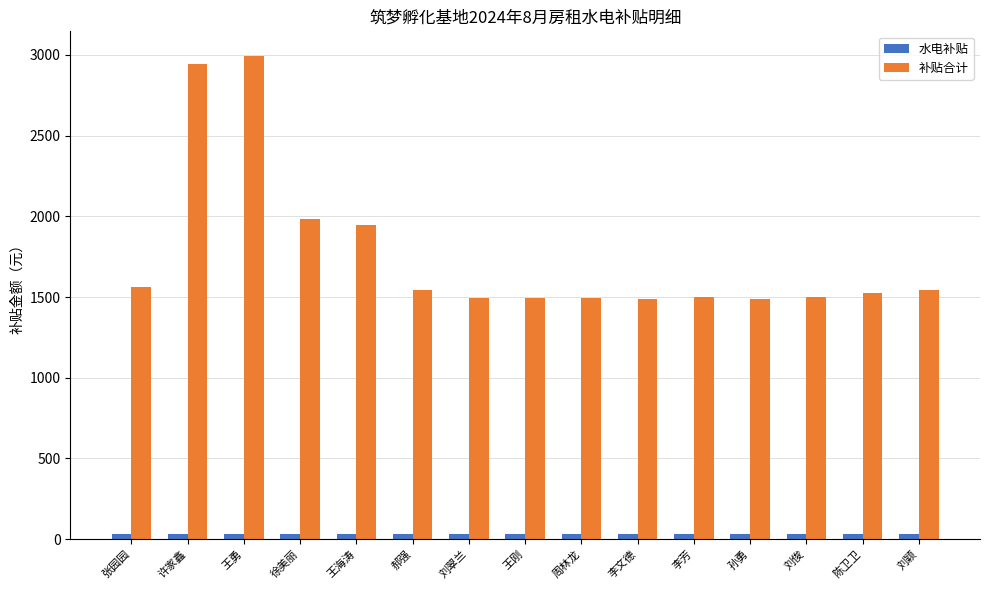

Which series has the widest spread of values?

补贴合计